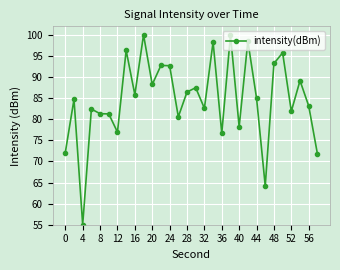

How many data points does each series have?

30